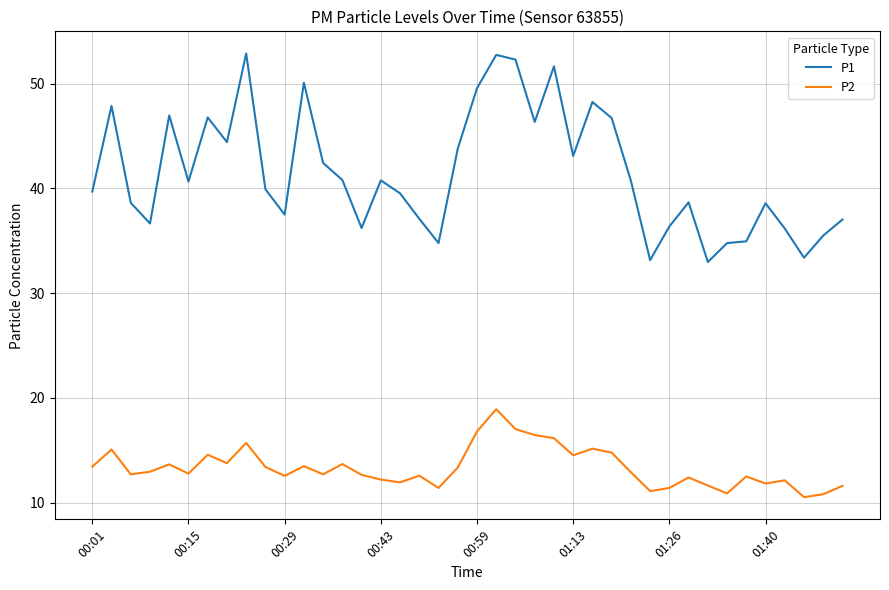

What is the difference between the maximum and minimum values in the P1 series?

19.9